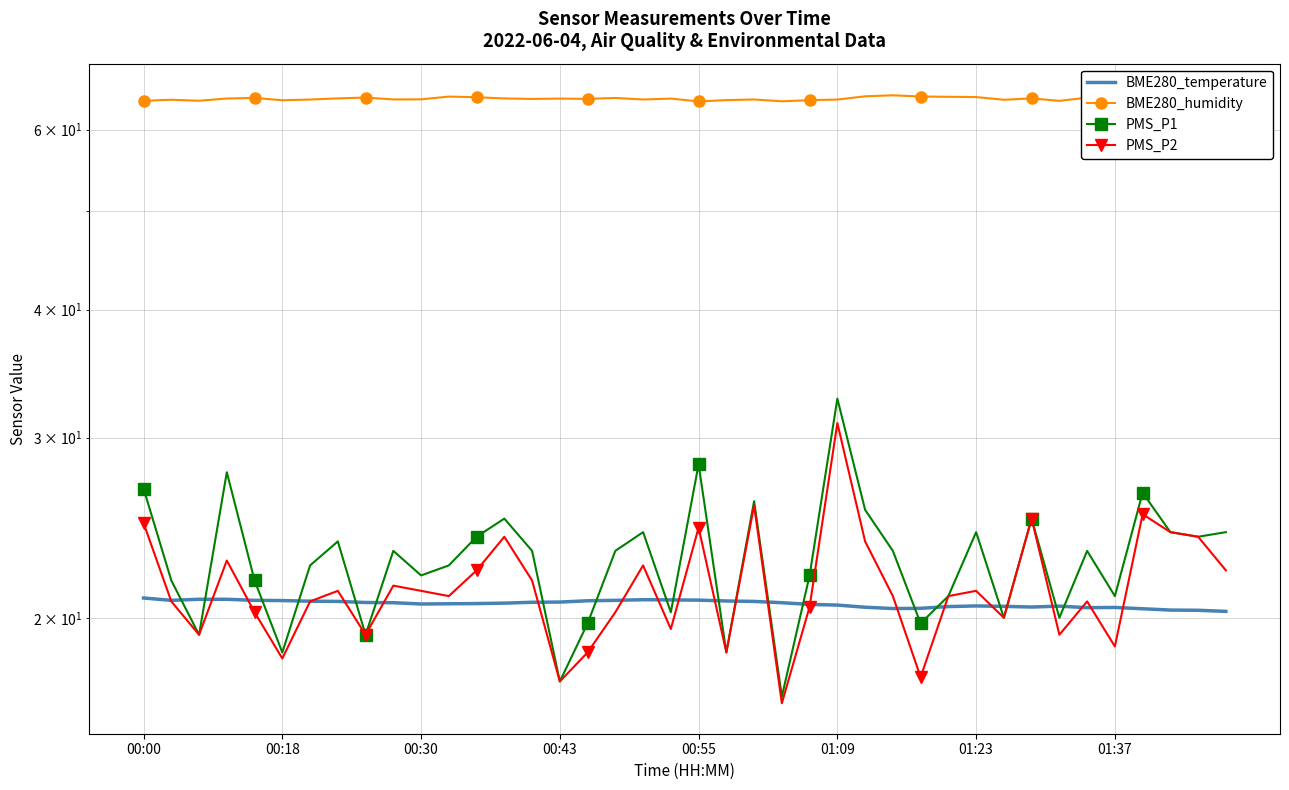

Read the BME280_humidity value at 14.

64.3